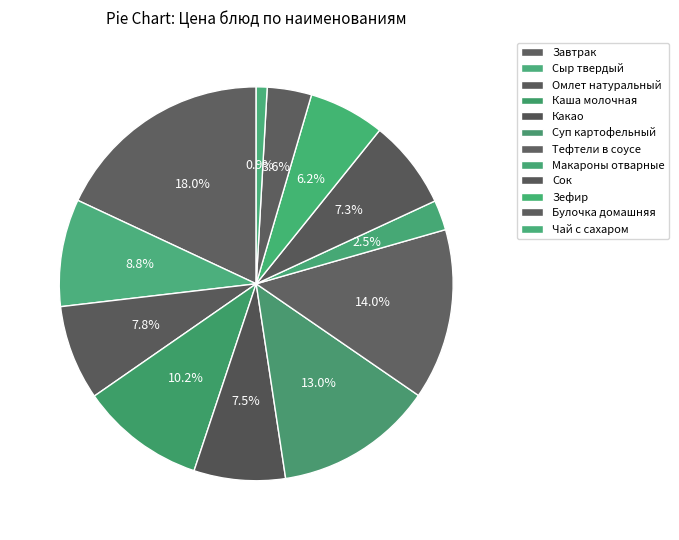

Count the number of slices in the pie.

12